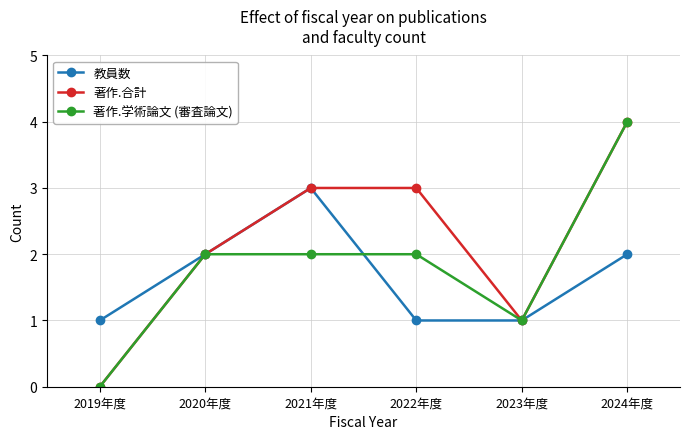

What are all the series names shown in the legend?

教員数, 著作.合計, 著作.学術論文 (審査論文)